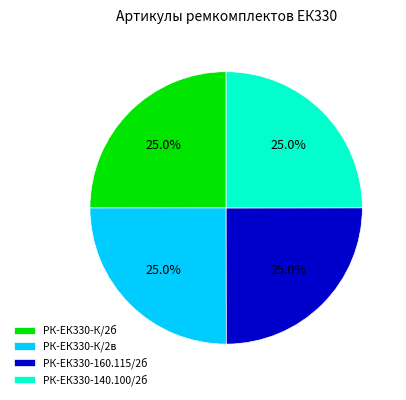

Is РК-ЕК330-К/2б the majority of the pie?

No